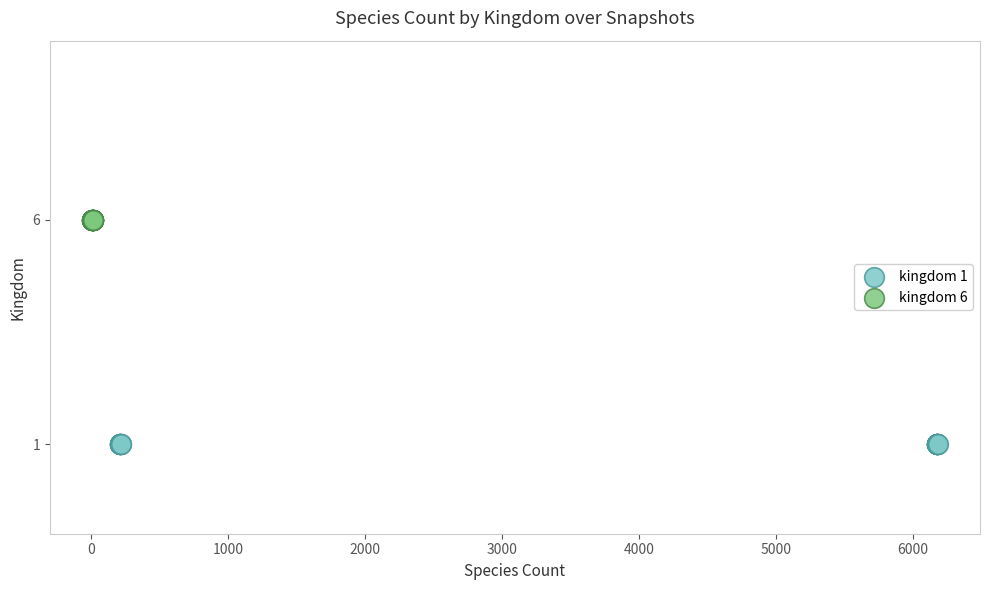

Which series reaches the minimum Y coordinate?

kingdom 1